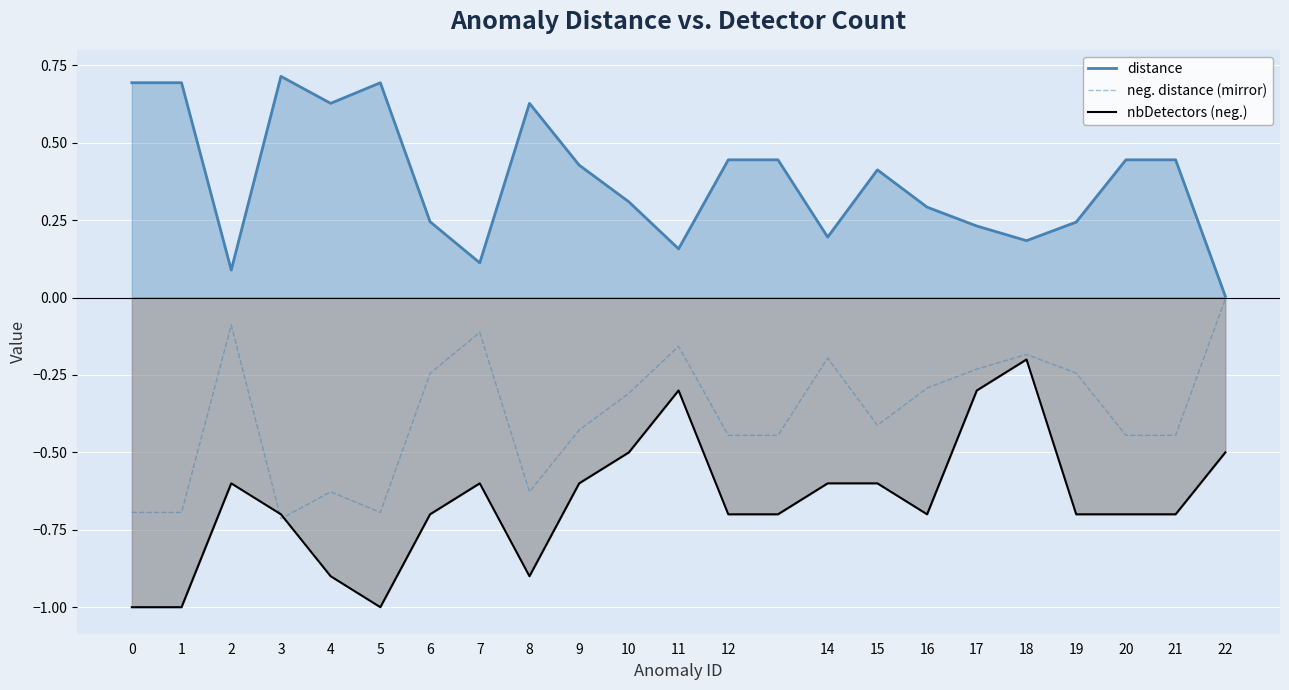

What are all the series names shown in the legend?

distance, neg. distance (mirror), nbDetectors (neg.)